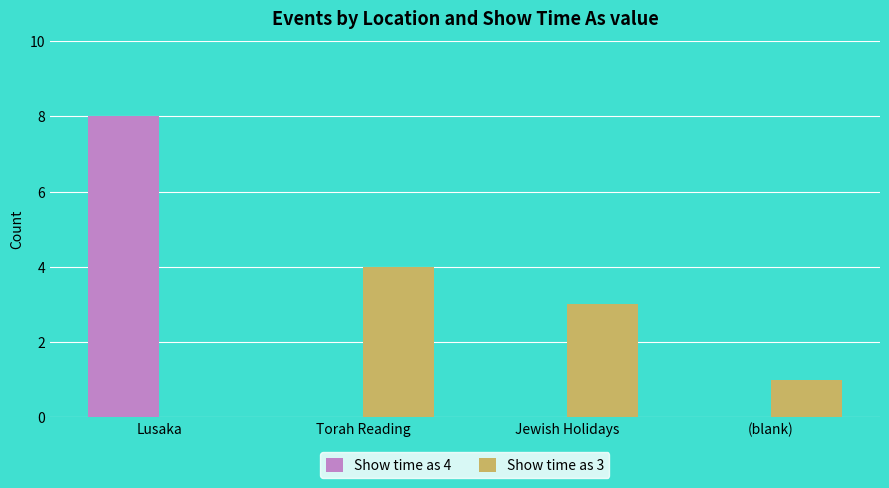

Is it true that Show time as 3 equals 0 at Lusaka?

True